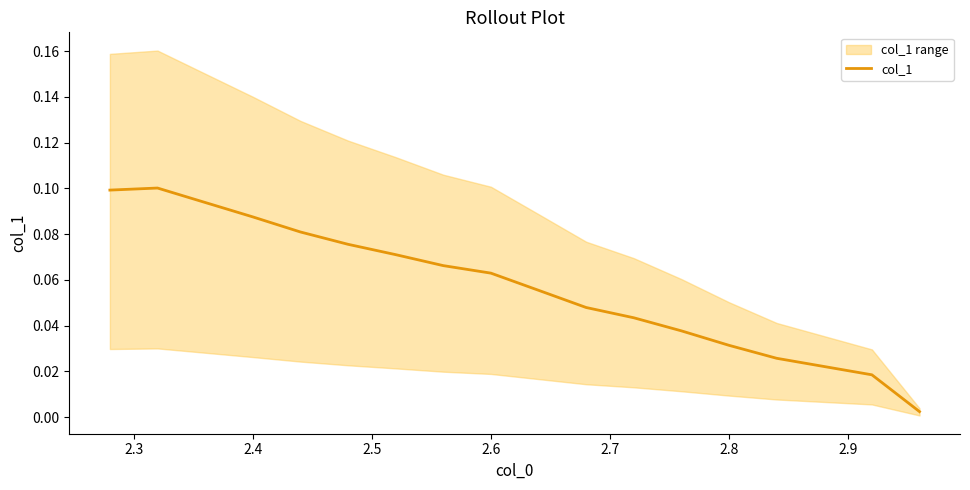

True or false: col_1 has a value of 0.0 at 2.6.

False